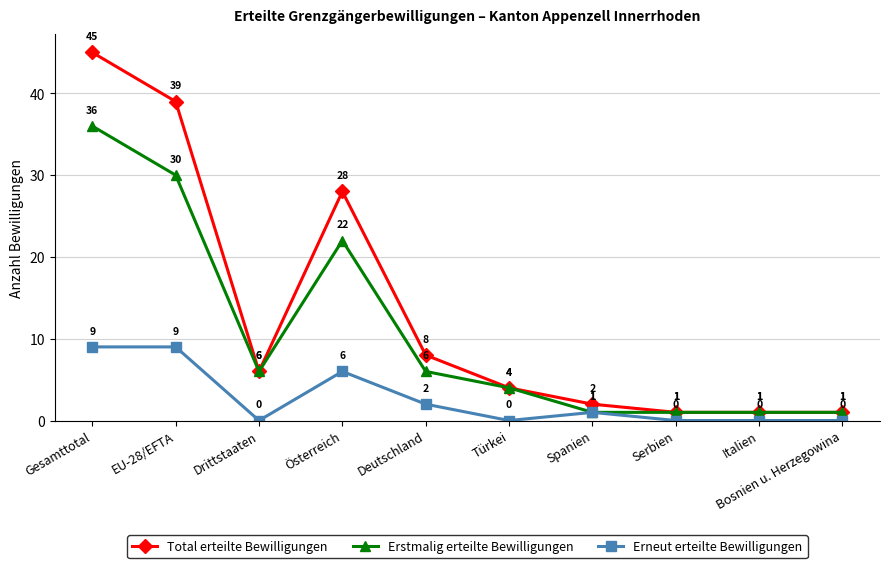

At which category does the chart reach its peak across all series?

Gesamttotal